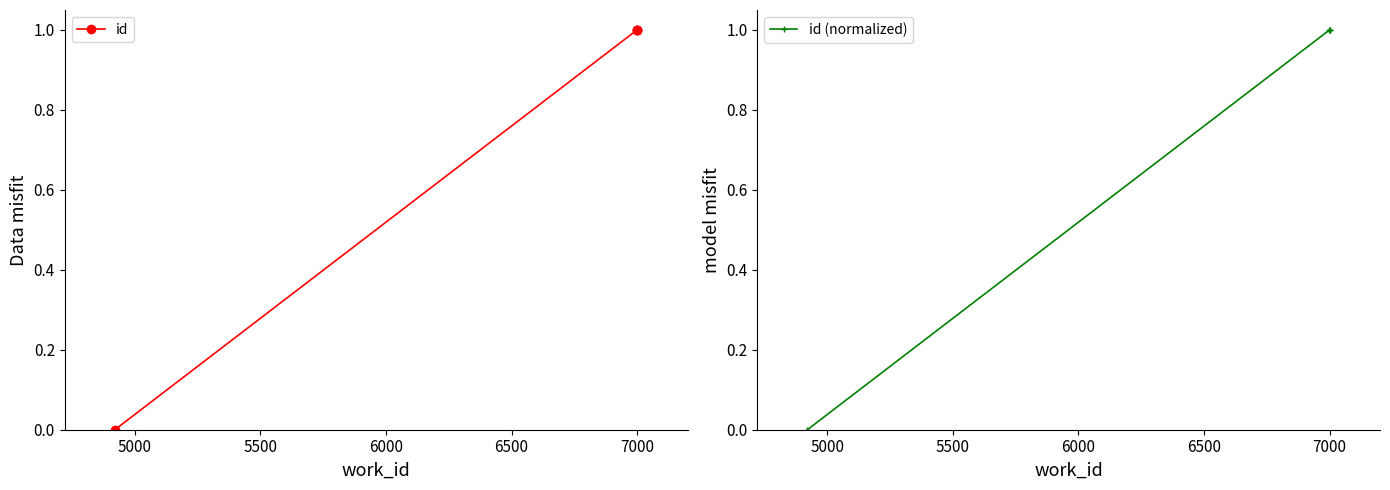

Which series has the largest total across all categories?

id